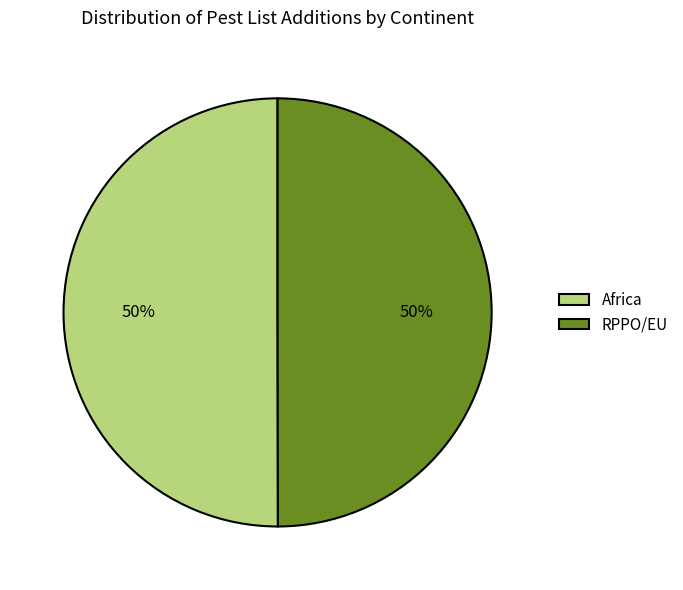

Is the sum of Africa and RPPO/EU greater than half?

Yes